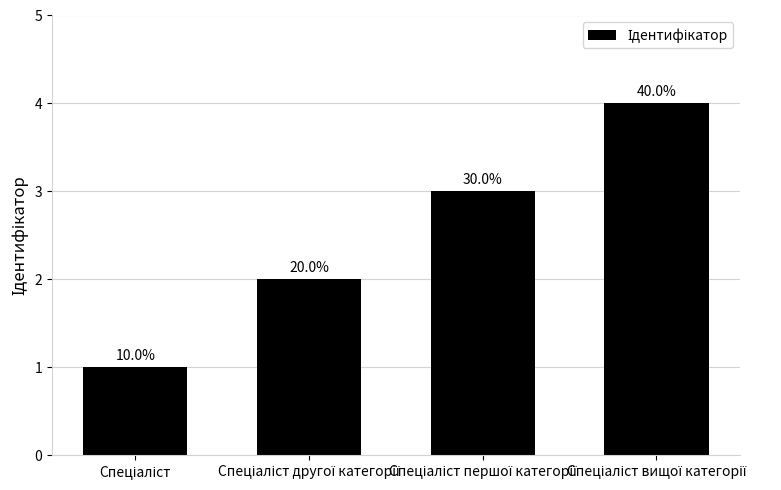

Where is the data nearest to the value 2?

Спеціаліст другої категорії